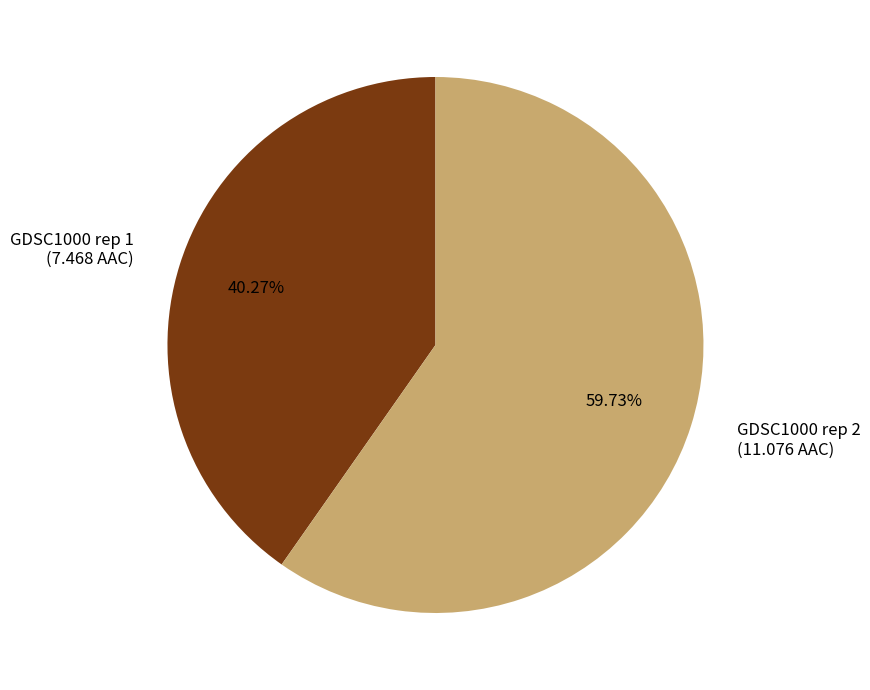

Approximately how many times larger is the value at GDSC1000 rep 1 compared to GDSC1000 rep 2?

0.7